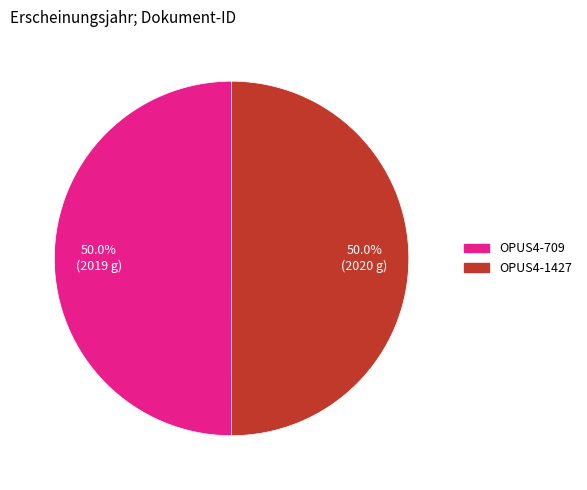

Is it true that OPUS4-709 is 50% of the pie?

True